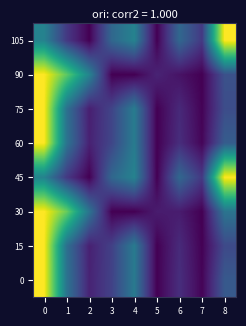

Reading left to right, list all the values displayed in this chart.

0: 0=1.0	1=0.4	2=0.1	3=0.2	4=0.4	5=0.0	6=0.1	7=0.0	8=0.3
15: 0=1.0	1=0.4	2=0.1	3=0.2	4=0.4	5=0.0	6=0.1	7=0.0	8=0.2
30: 0=1.0	1=0.8	2=0.4	3=0.0	4=0.0	5=0.1	6=0.1	7=0.0	8=0.4
45: 0=0.4	1=0.2	2=0.0	3=0.3	4=0.4	5=0.0	6=0.3	7=0.2	8=1.0
60: 0=1.0	1=0.4	2=0.1	3=0.2	4=0.4	5=0.0	6=0.1	7=0.0	8=0.3
75: 0=1.0	1=0.4	2=0.1	3=0.2	4=0.4	5=0.0	6=0.1	7=0.0	8=0.2
90: 0=1.0	1=0.8	2=0.5	3=0.0	4=0.0	5=0.1	6=0.1	7=0.0	8=0.2
105: 0=0.4	1=0.2	2=0.0	3=0.3	4=0.4	5=0.0	6=0.3	7=0.2	8=1.0